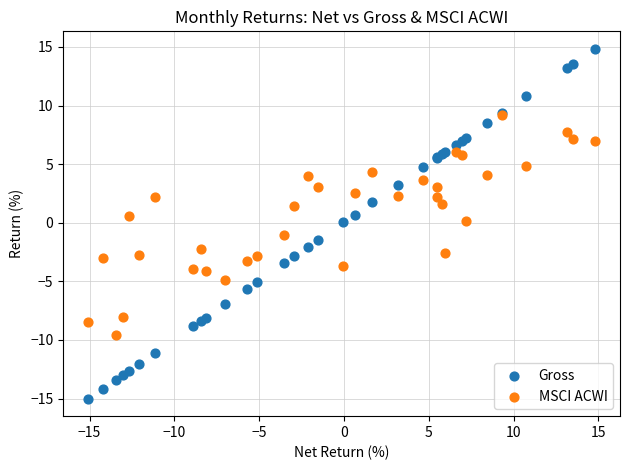

Which series reaches the minimum Y coordinate?

Gross